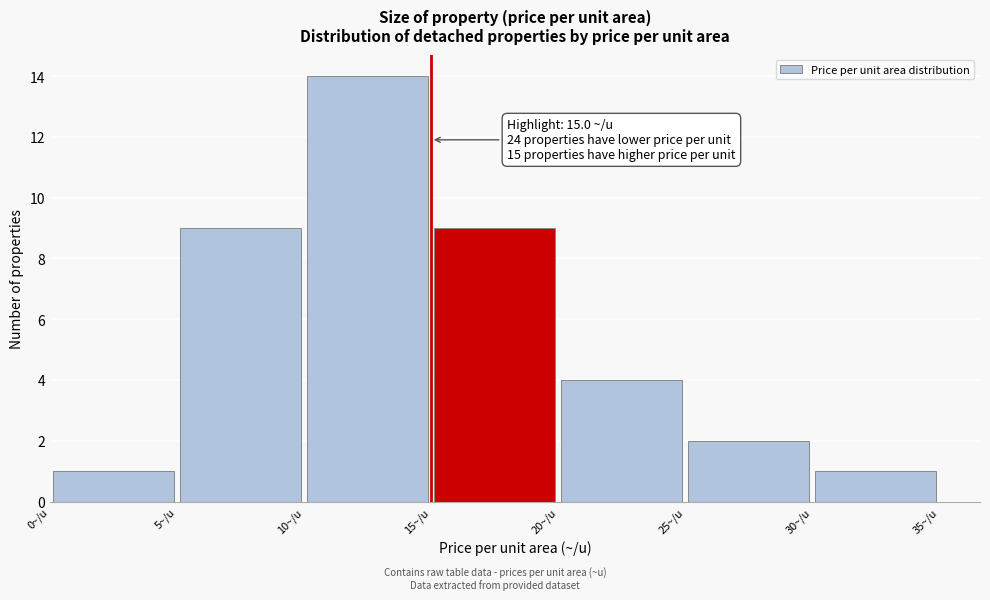

Over which range of the x-axis is the bar tallest?

10 to 15